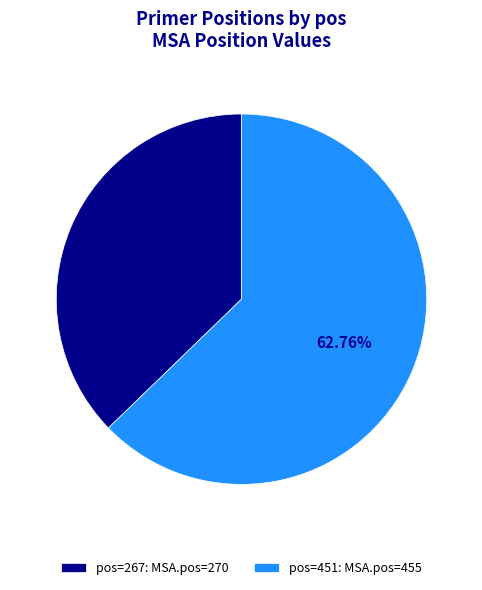

What is the ratio of the value at pos=267: MSA.pos=270 to the value at pos=451: MSA.pos=455?

0.6